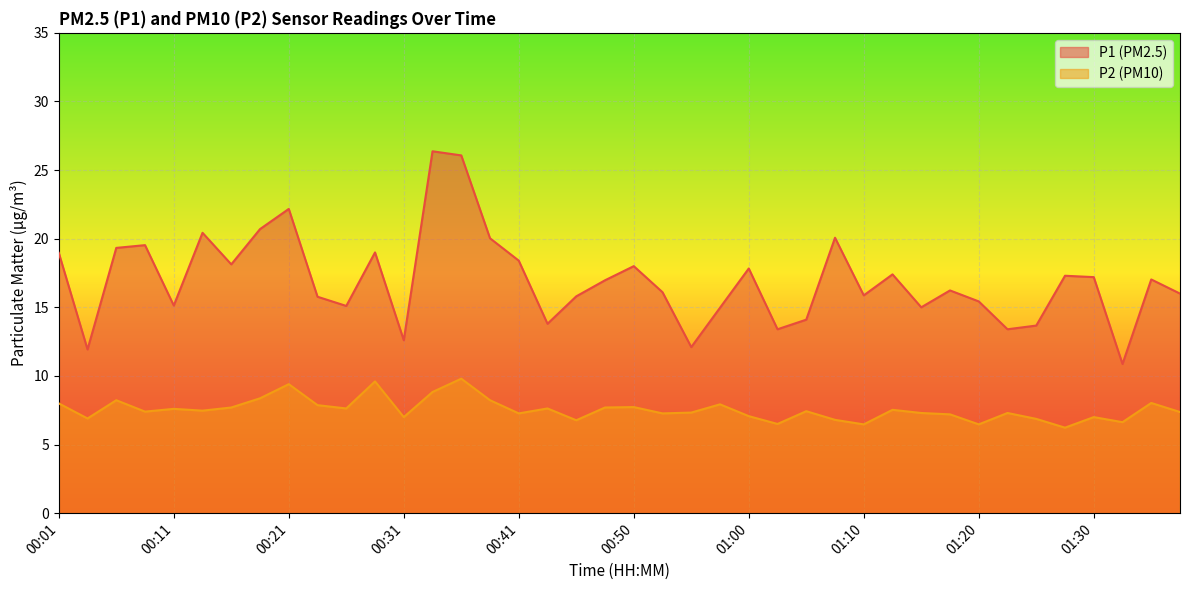

True or false: P2 and P1 cross at least once.

False